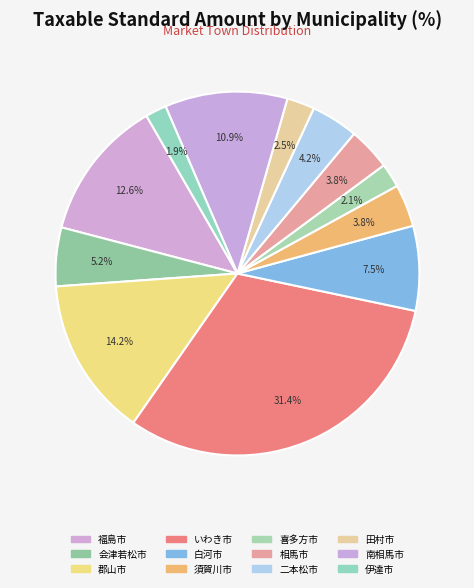

Which has a higher value, 二本松市 or 喜多方市?

二本松市